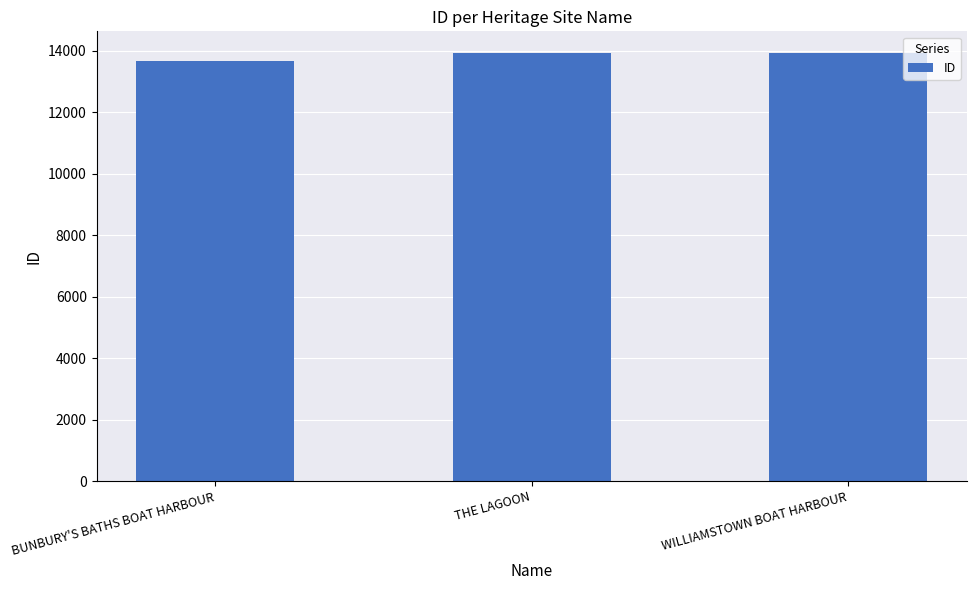

The chart shows a value of 13936 at WILLIAMSTOWN BOAT HARBOUR. True or false?

True